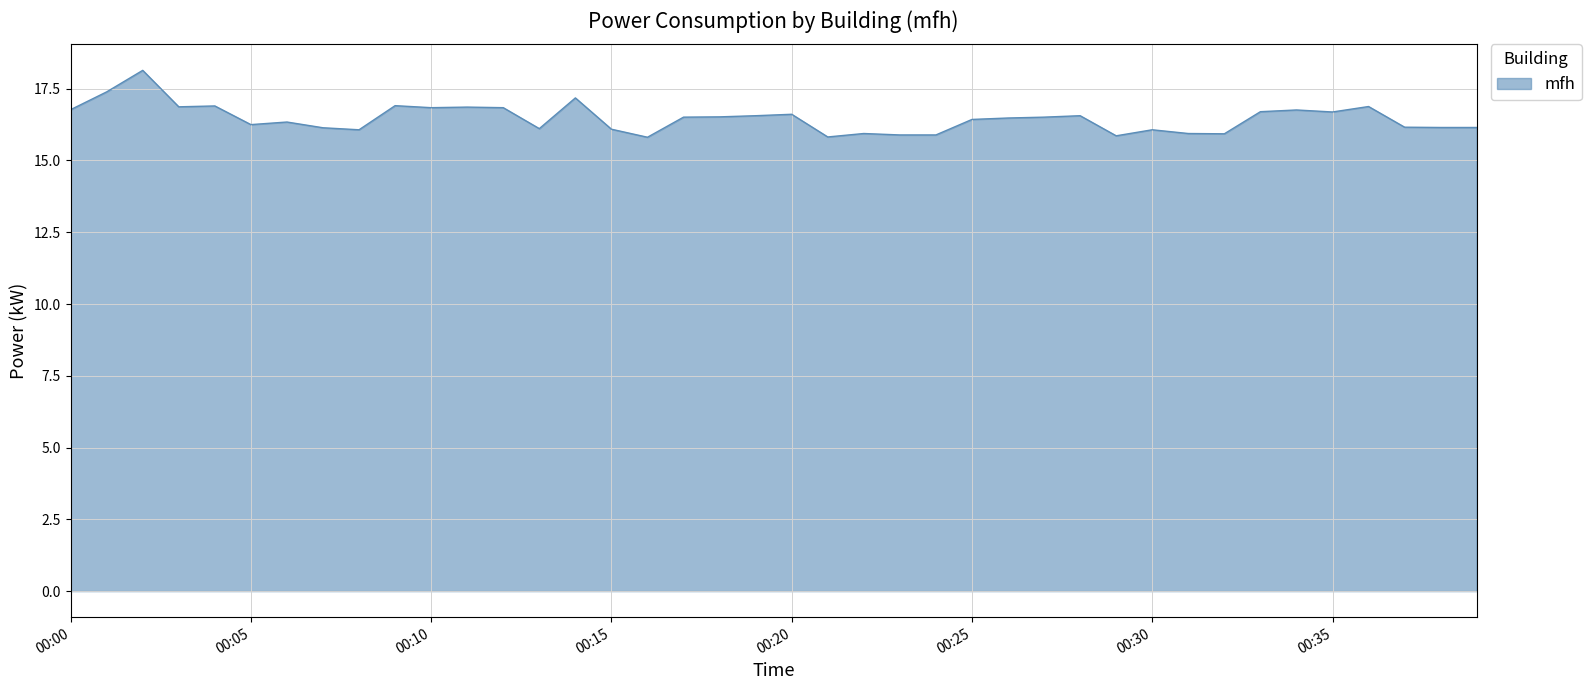

What is the maximum value shown in the chart?

18.1